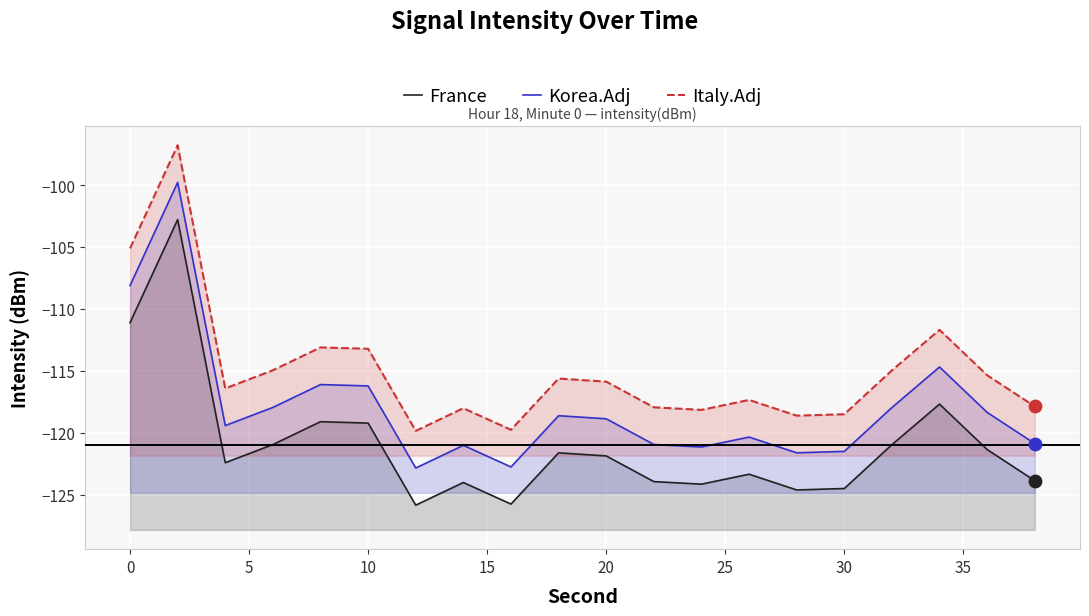

Which series has the widest spread of Y values?

France